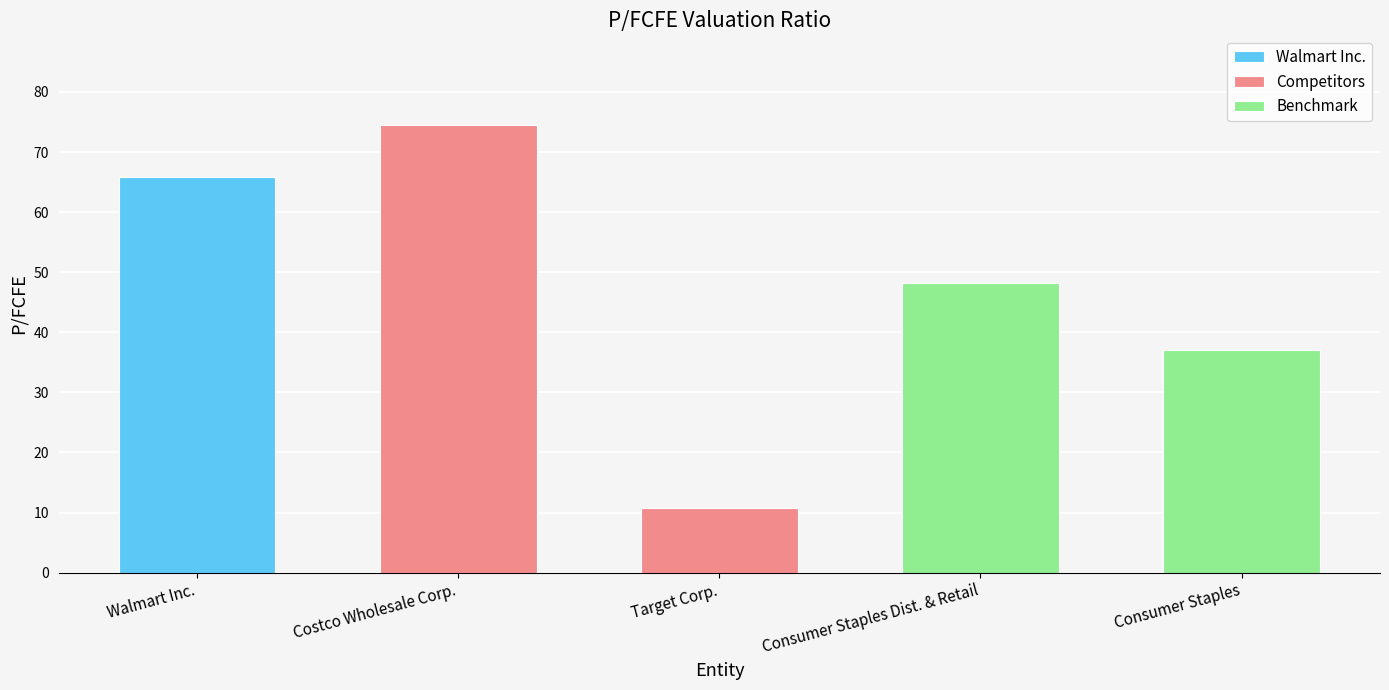

Between Walmart Inc. and Costco Wholesale Corp., which series saw the biggest shift?

Competitors